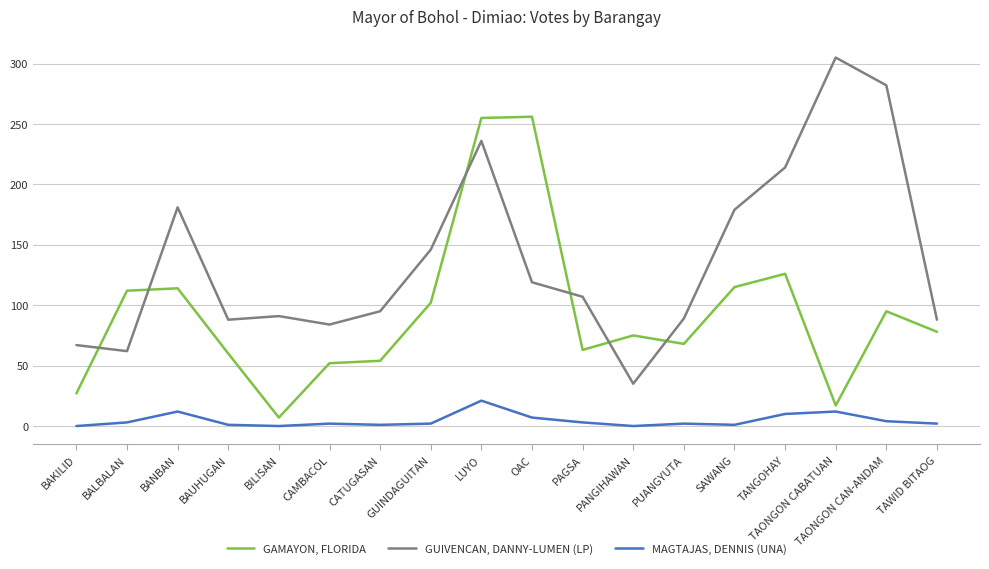

True or false: GAMAYON, FLORIDA and GUIVENCAN, DANNY-LUMEN (LP) intersect in this chart.

True